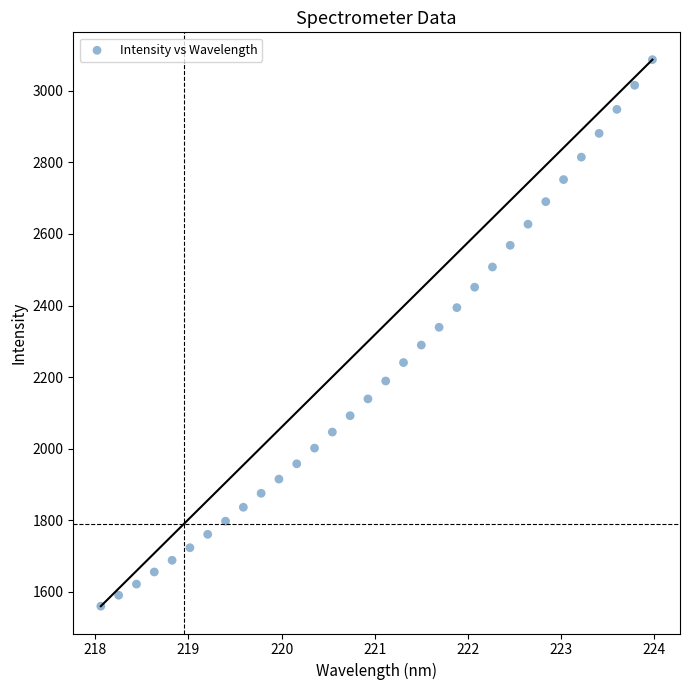

What is the range of Y values (max minus min)?

1527.2